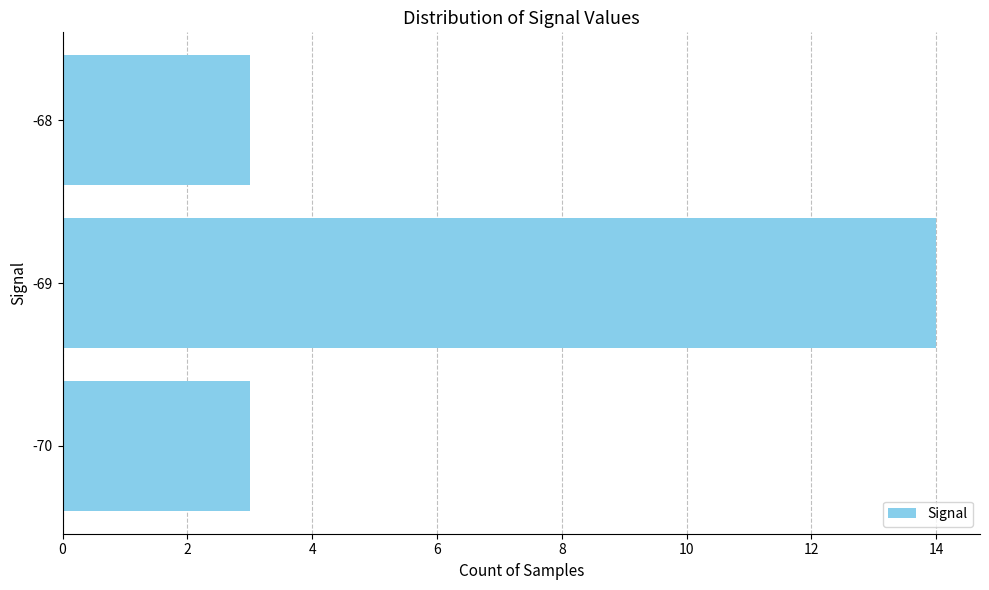

Which category has the highest value across all series?

-69